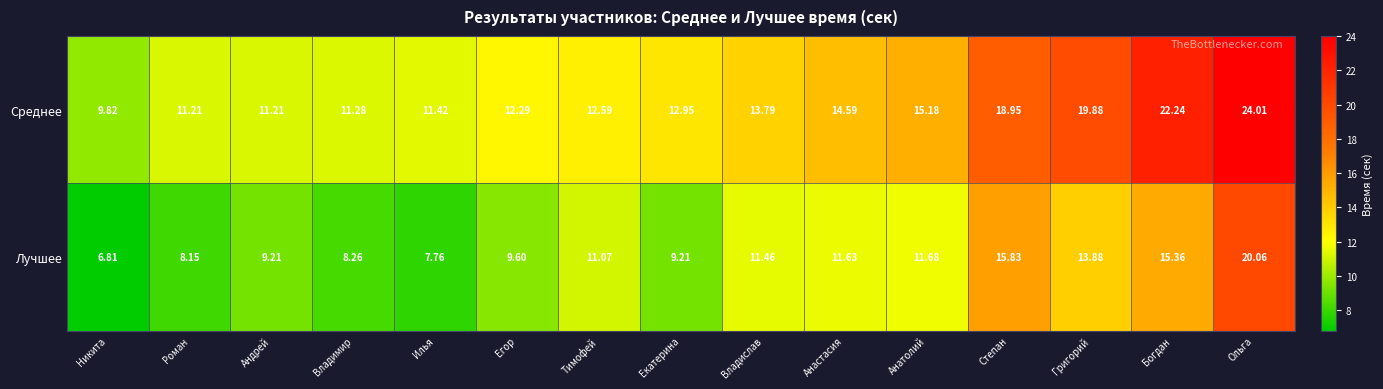

How many data points does each series have?

15